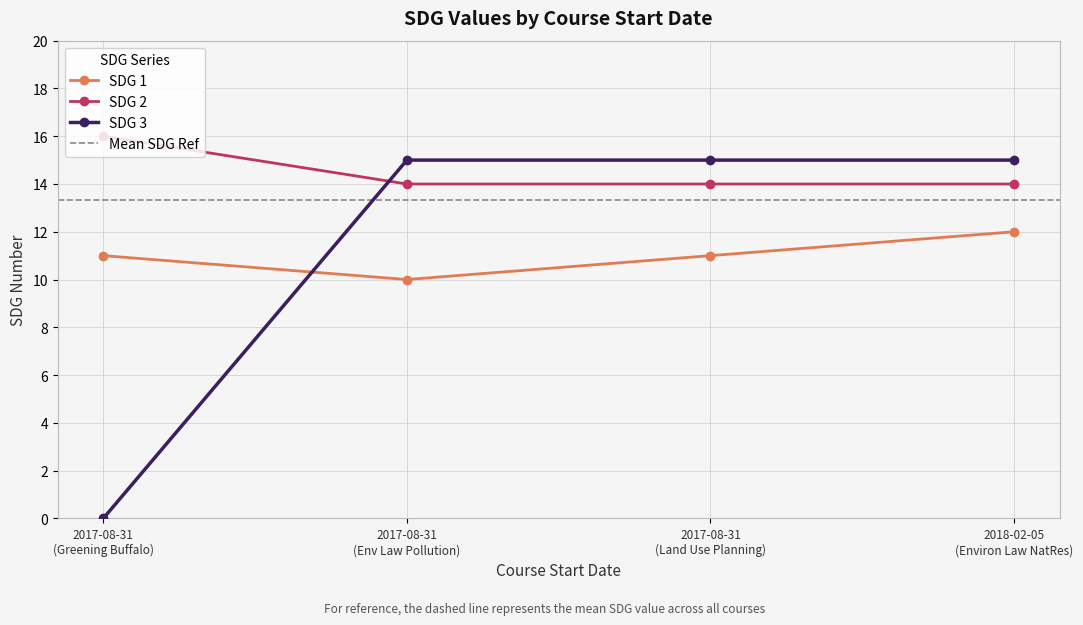

How many times do SDG 3 and SDG 2 cross each other?

1